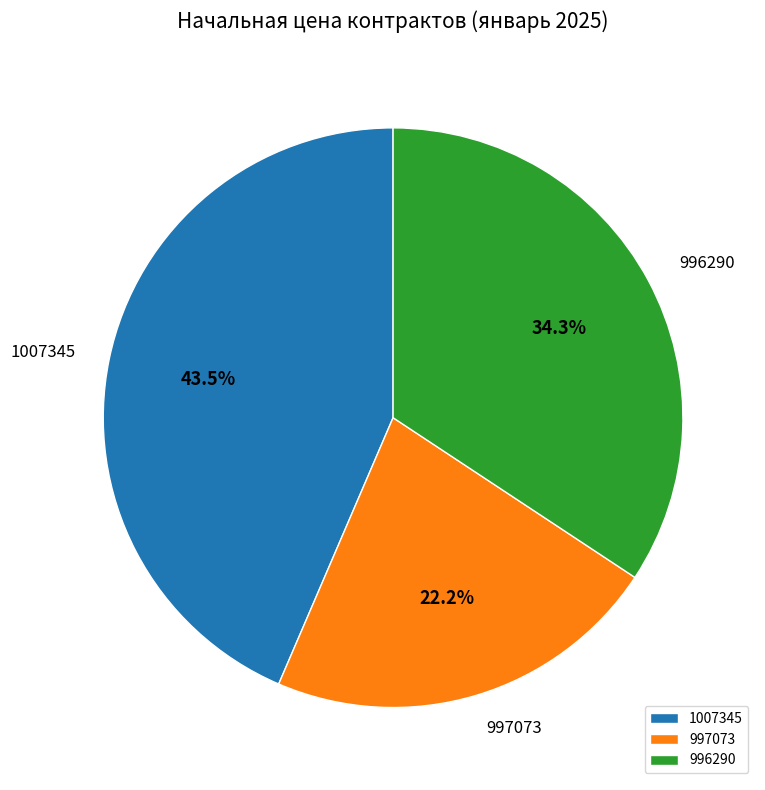

Count the number of slices in the pie.

3